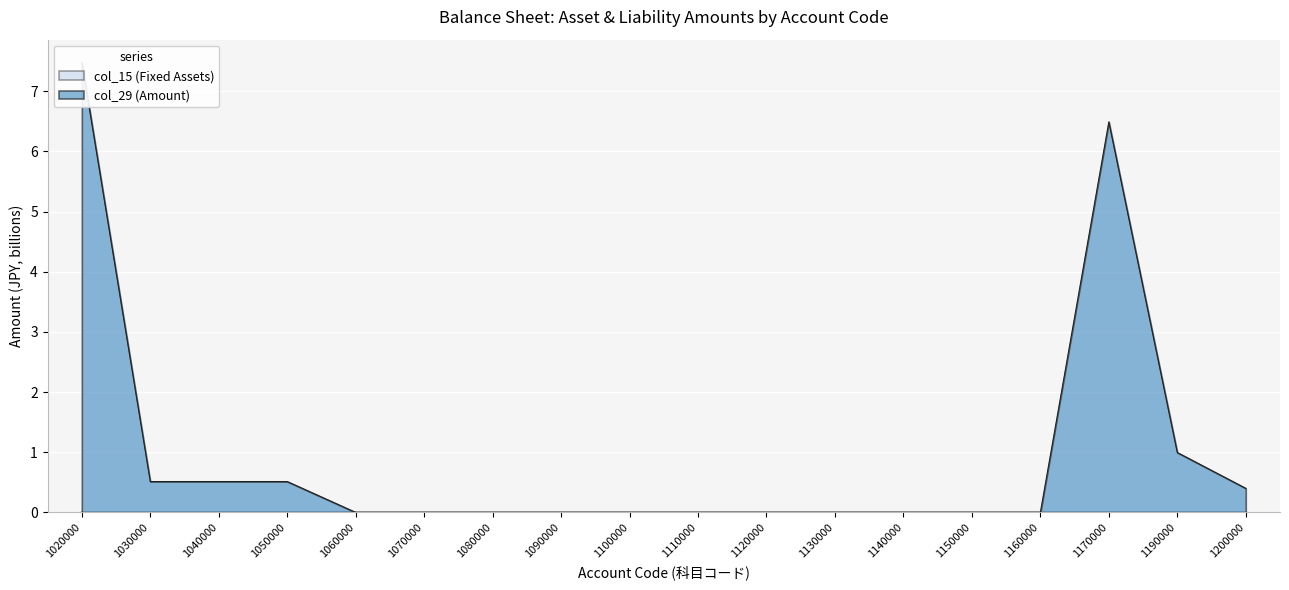

What is the greatest value displayed?

7.5